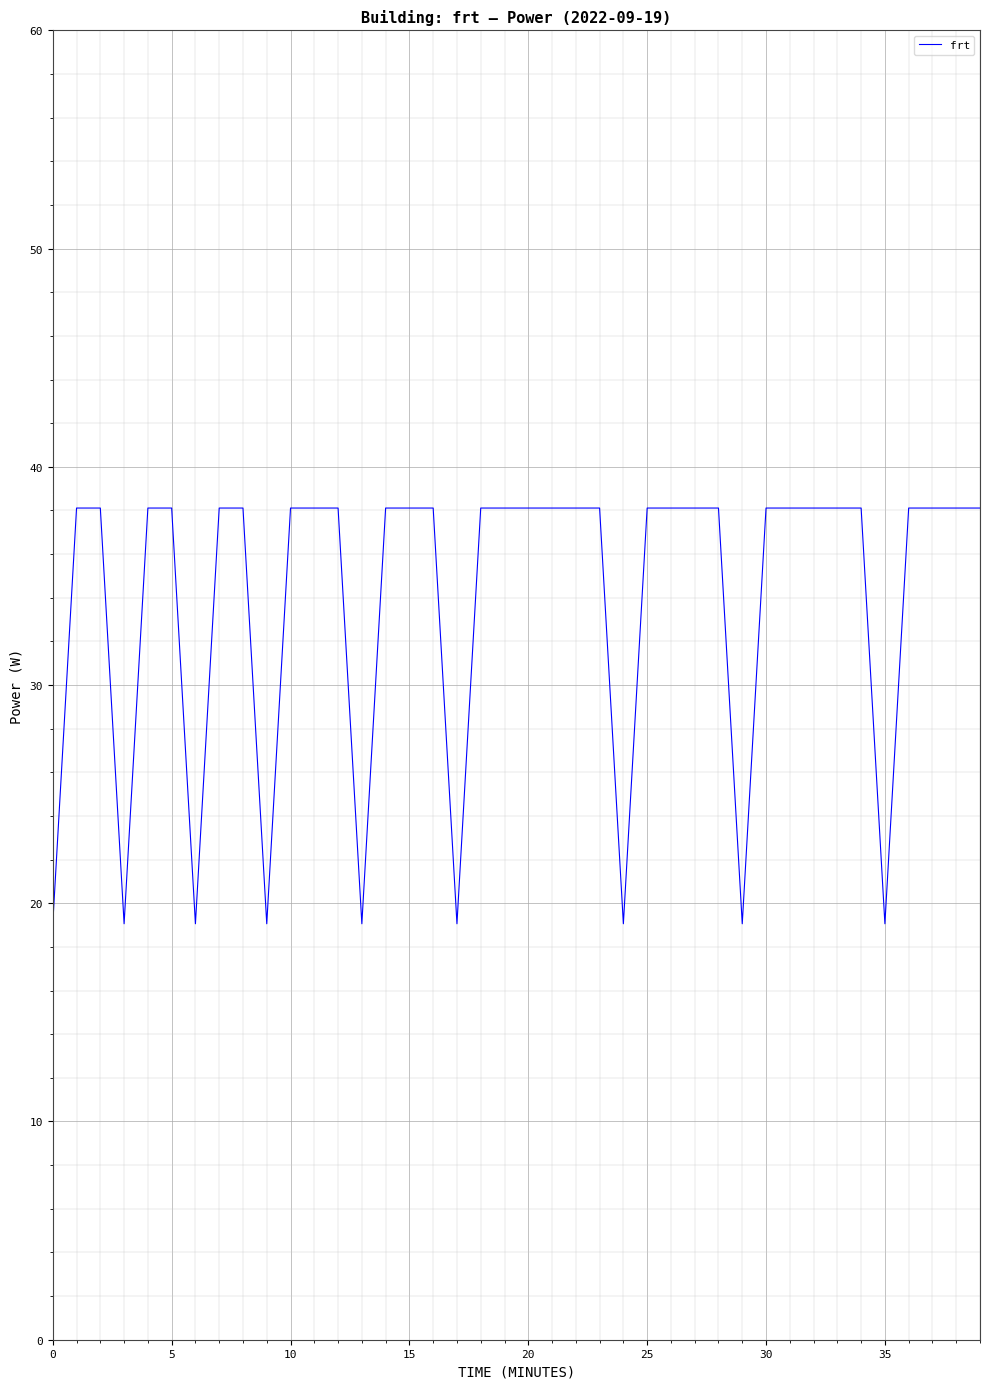

What is the greatest value displayed?

38.1